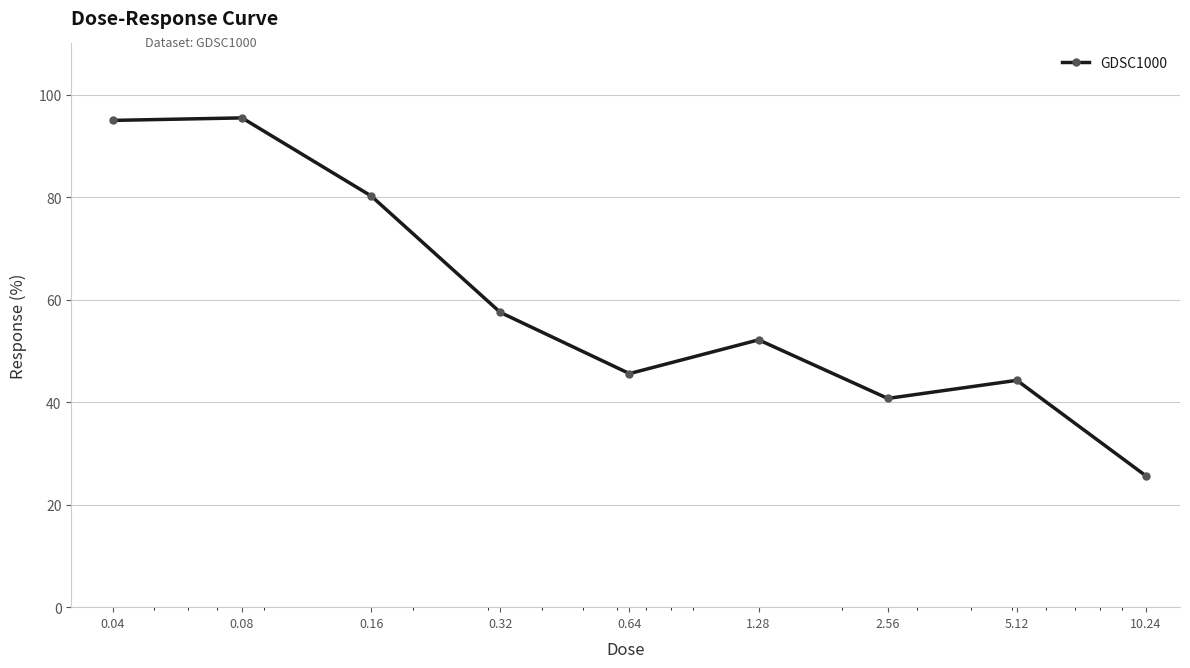

Reading left to right, list all the values displayed in this chart.

95.0	95.5	80.2	57.5	45.6	52.2	40.7	44.3	25.6